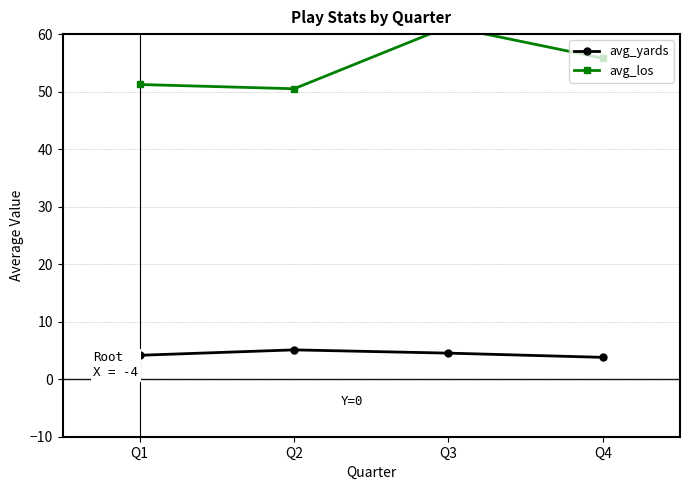

What is the difference between the maximum and minimum values in the avg_yards series?

1.3